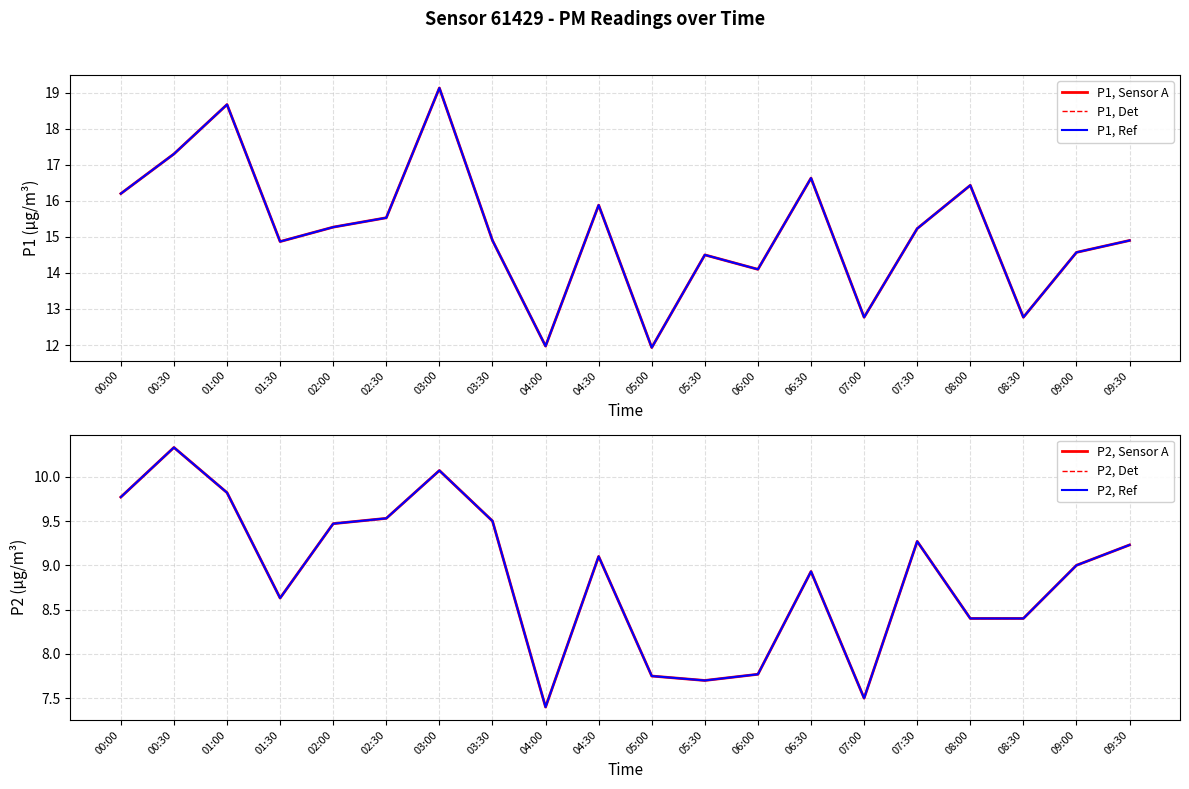

What are all the series names shown in the legend?

P1, Sensor A, P1, Det, P1, Ref, P2, Sensor A, P2, Det, P2, Ref